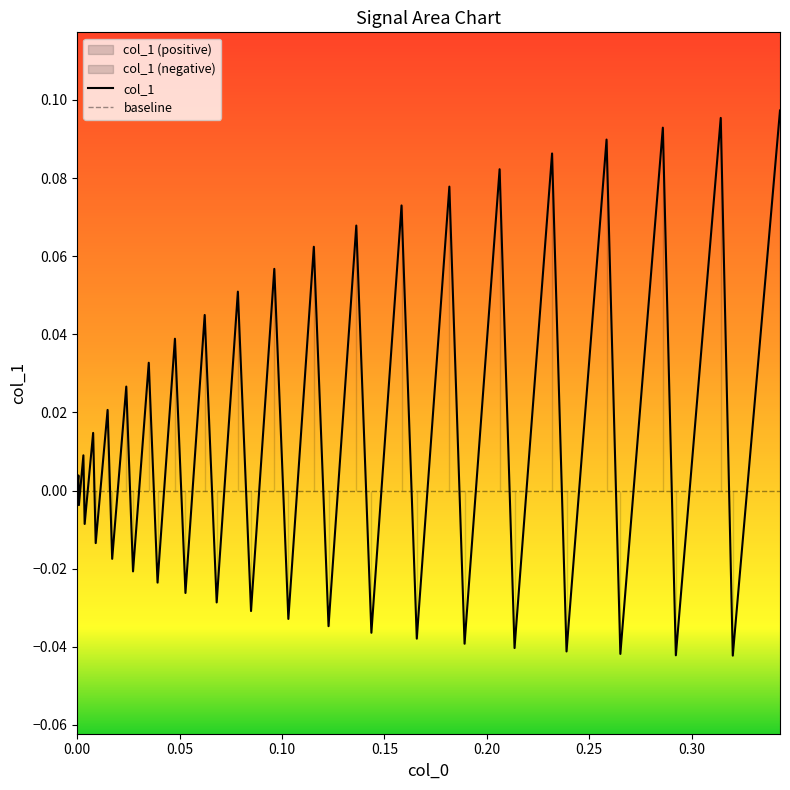

How many categories are shown in the chart?

40